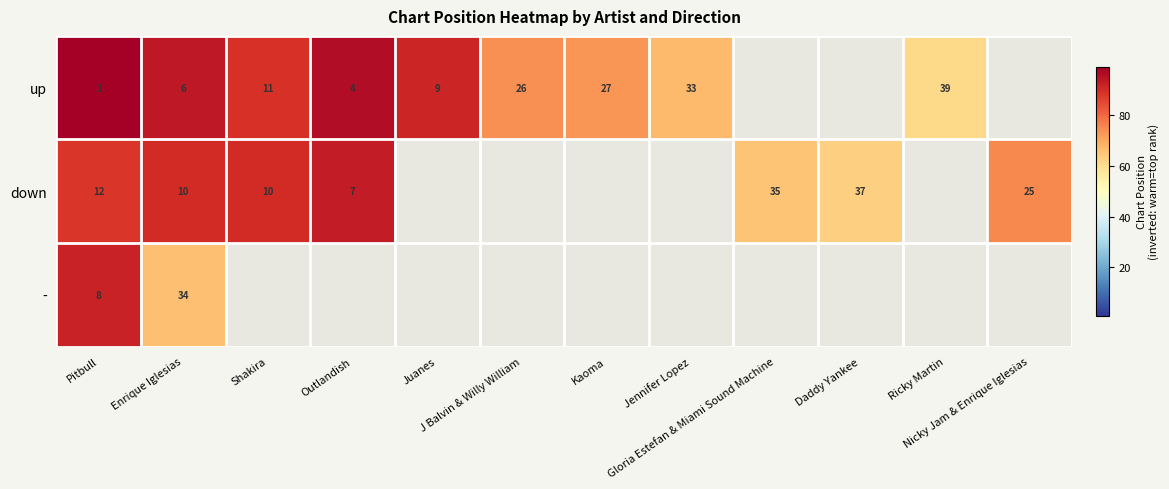

At which category is the sum across all series the highest?

Pitbull